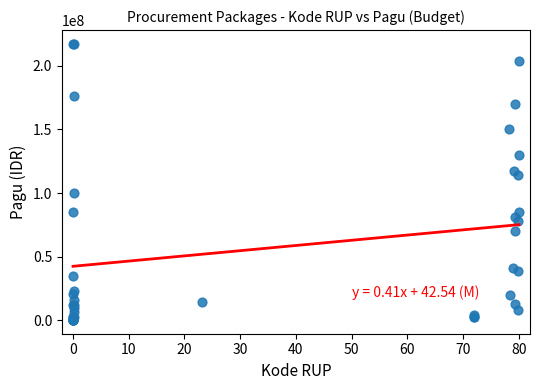

What Y value in the scatter plot is closest to 108830000?

114296000